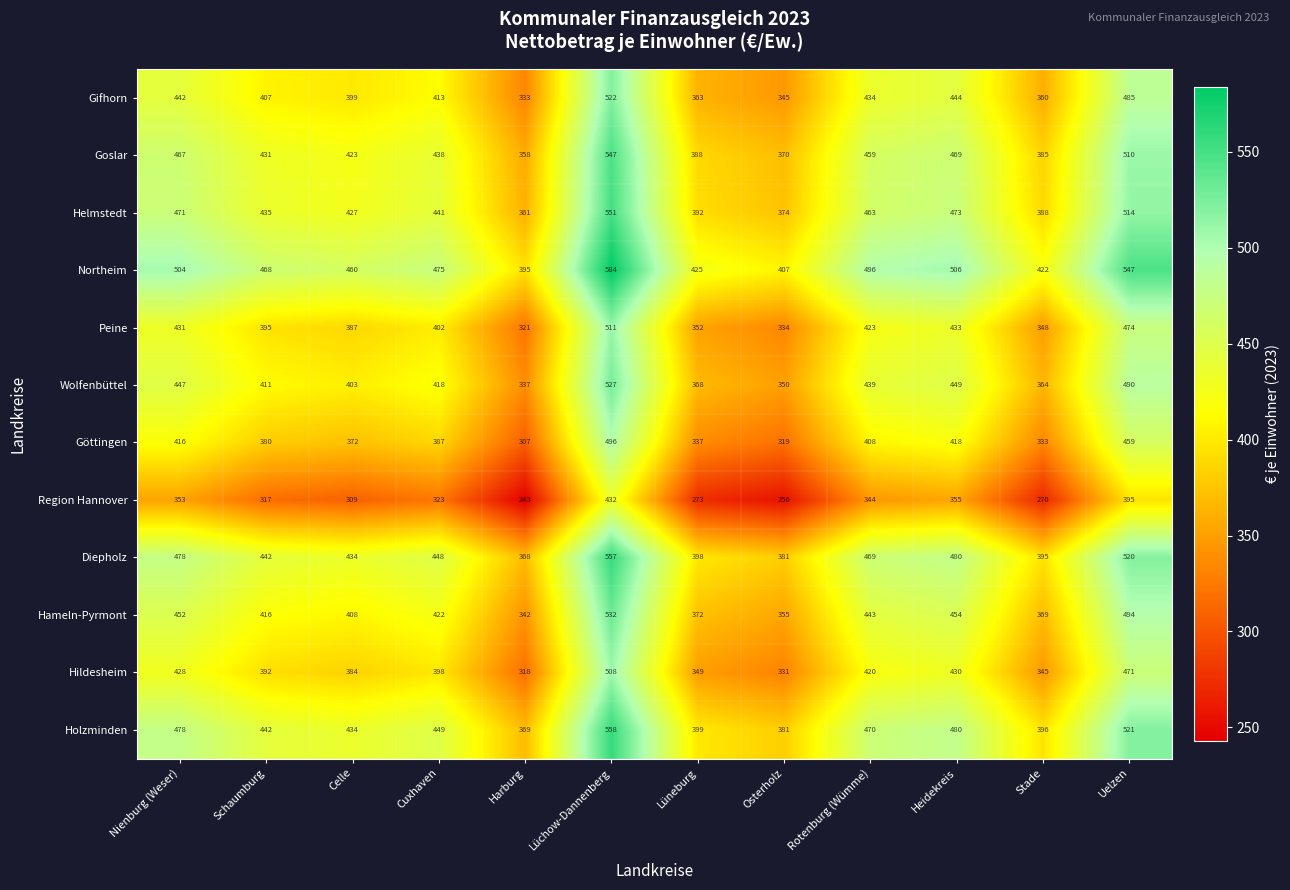

Read the Gifhorn value at Lüchow-Dannenberg.

522